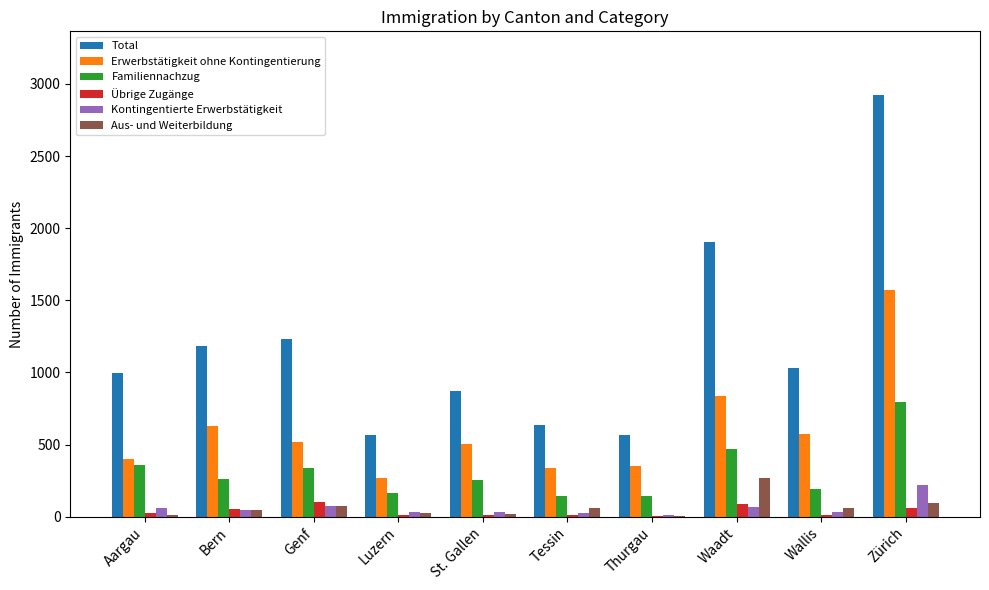

What value does the Familiennachzug series have at Tessin, to the nearest 10?

140